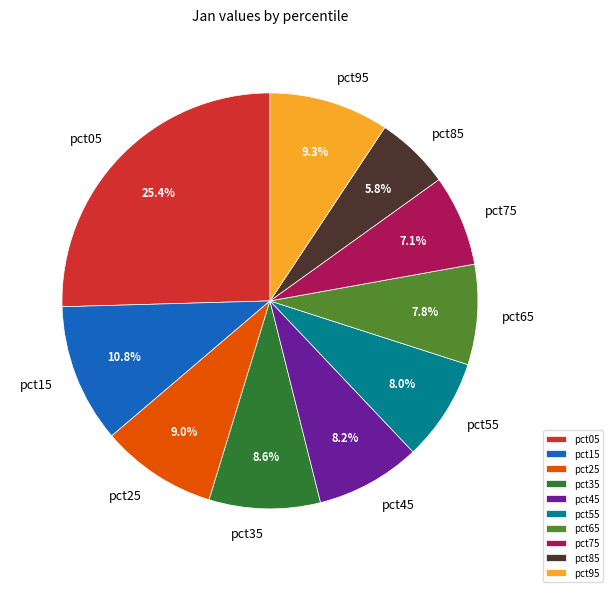

What is the total percentage of pct75 and pct35?

15.7%